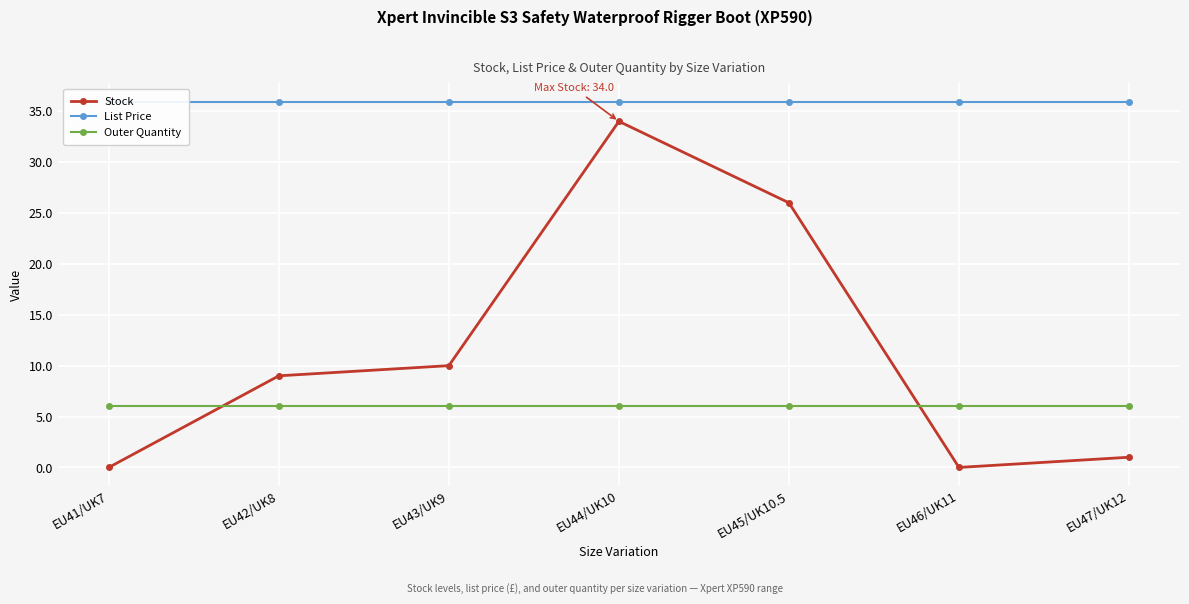

Is it true that Outer Quantity equals 10.1 at EU45/UK10.5?

False